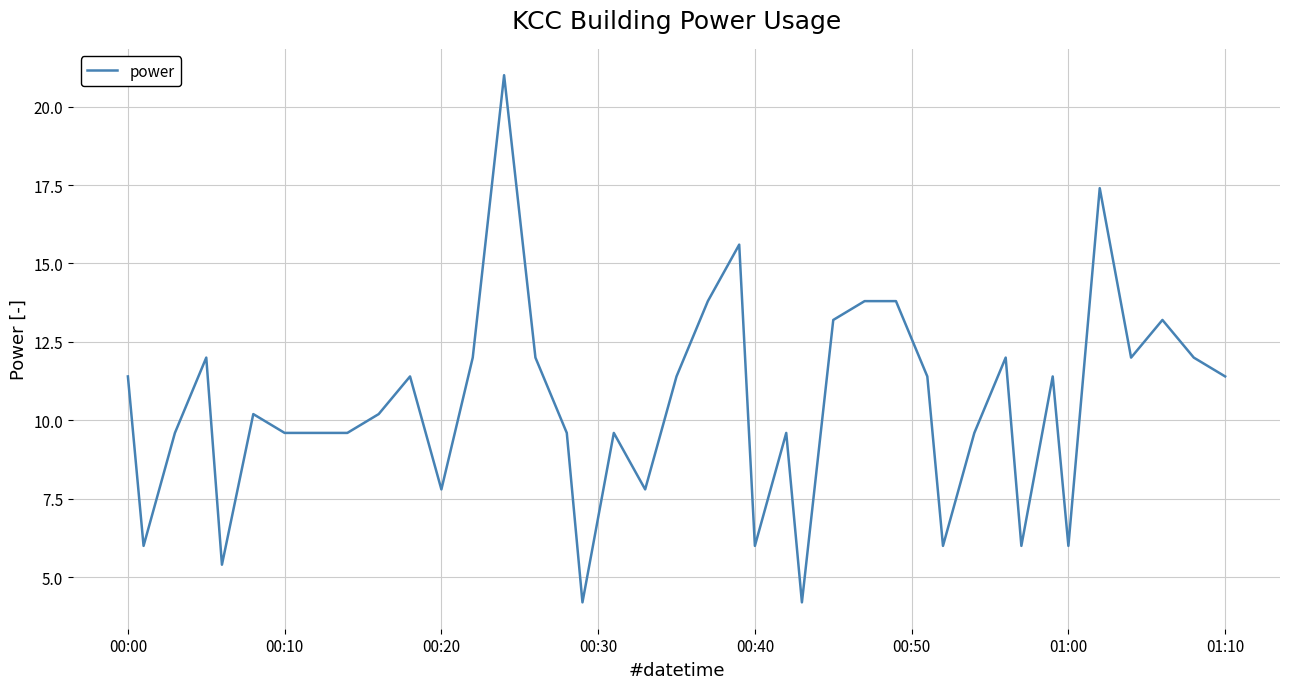

What is the difference between the second highest and minimum values?

13.2